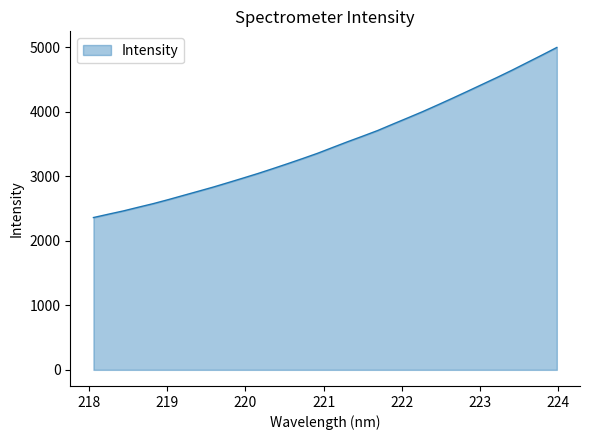

What is the minimum value shown in the chart?

2362.1